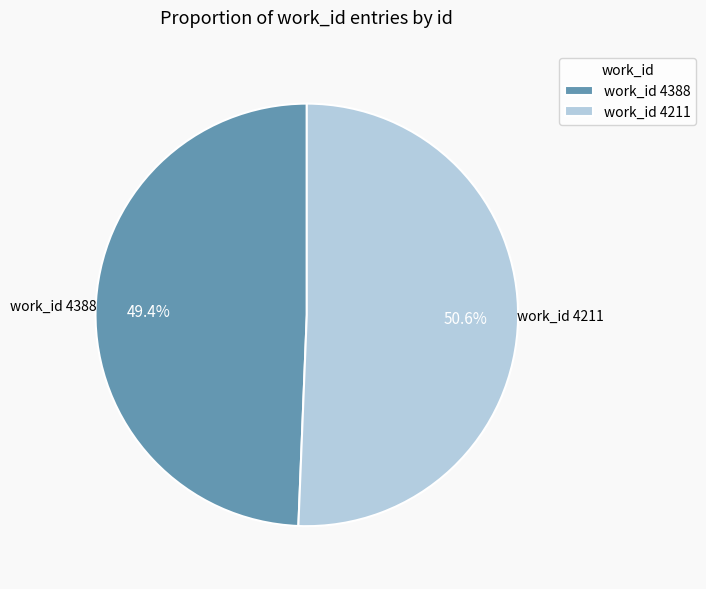

Is the sum of work_id 4388 and work_id 4211 greater than half?

Yes